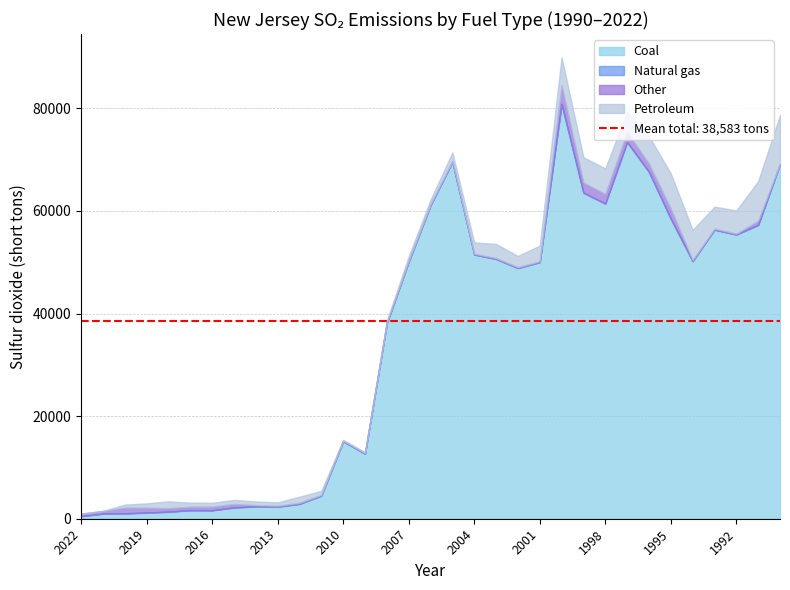

At how many categories does at least one series exceed 75751?

1